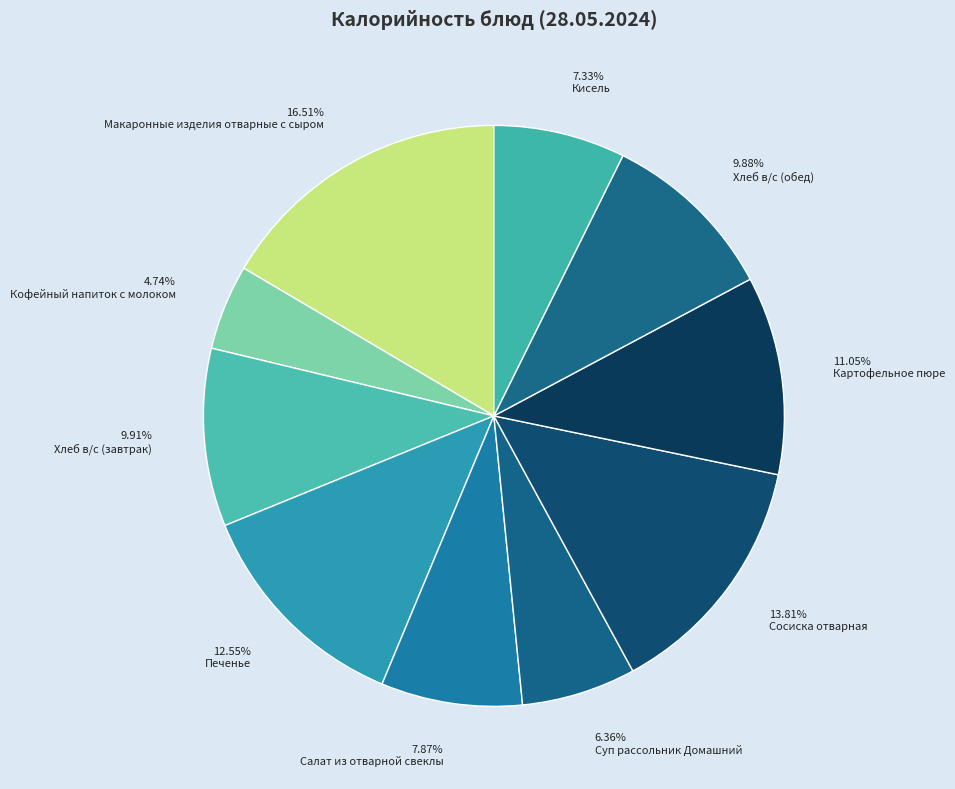

Which slice is the smallest?

Кофейный напиток с молоком